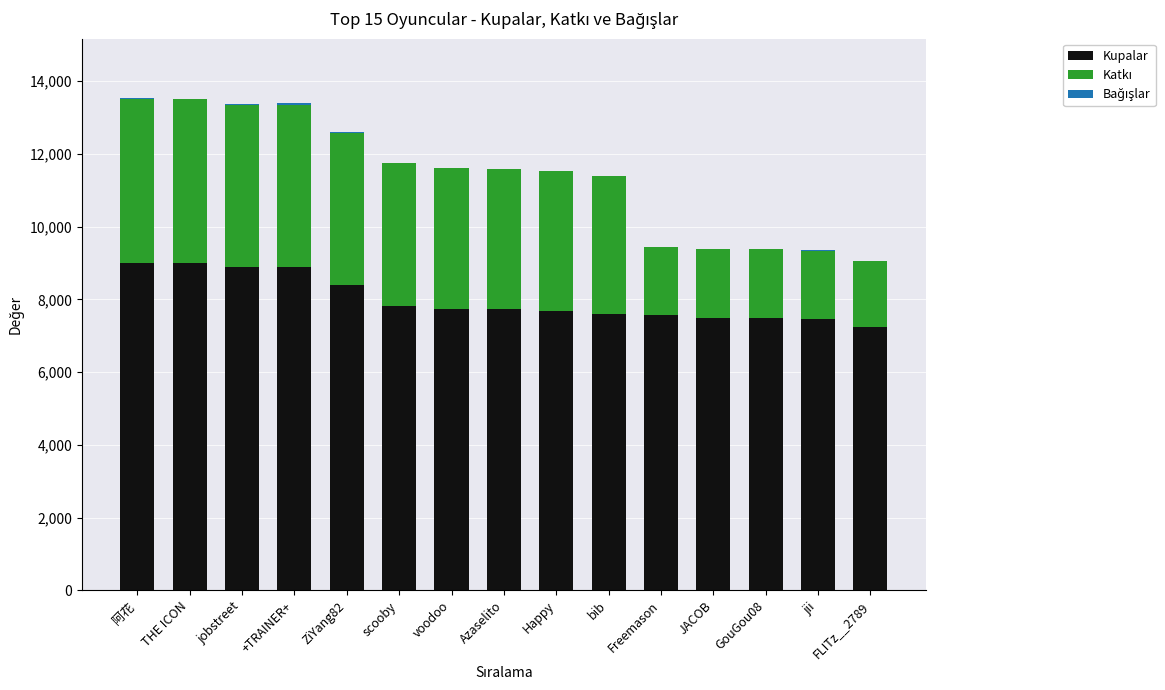

At which label does Kupalar first exceed 7728?

阿花